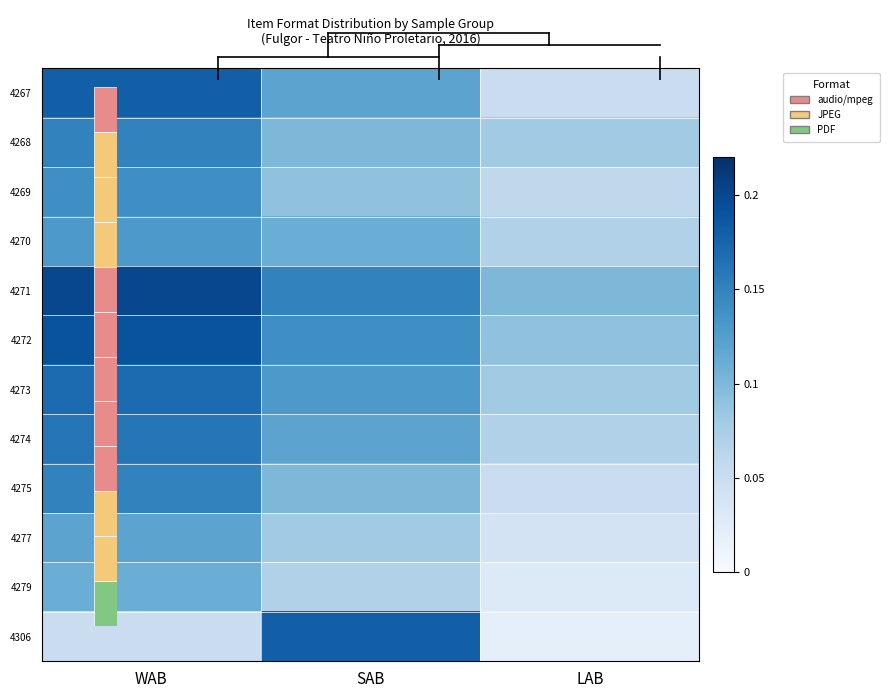

Reading right to left, what are all the values shown in this chart?

4267: LAB=0.1	SAB=0.1	WAB=0.2
4268: LAB=0.1	SAB=0.1	WAB=0.1
4269: LAB=0.1	SAB=0.1	WAB=0.1
4270: LAB=0.1	SAB=0.1	WAB=0.1
4271: LAB=0.1	SAB=0.1	WAB=0.2
4272: LAB=0.1	SAB=0.1	WAB=0.2
4273: LAB=0.1	SAB=0.1	WAB=0.2
4274: LAB=0.1	SAB=0.1	WAB=0.2
4275: LAB=0.1	SAB=0.1	WAB=0.1
4277: LAB=0.0	SAB=0.1	WAB=0.1
4279: LAB=0.0	SAB=0.1	WAB=0.1
4306: LAB=0.0	SAB=0.2	WAB=0.1